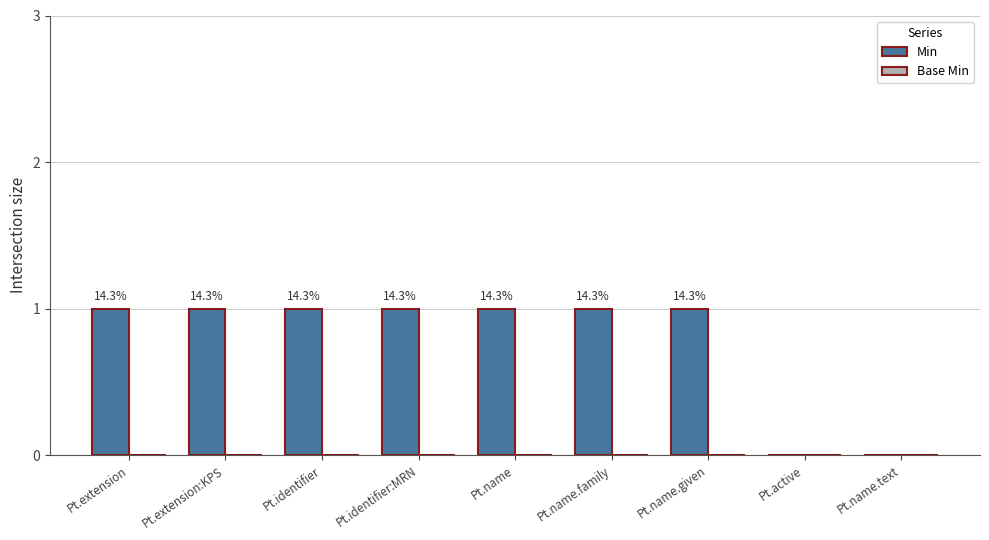

Reading left to right, what are all the values shown in this chart?

Min: 1	1	1	1	1	1	1	0	0
Base Min: 0	0	0	0	0	0	0	0	0